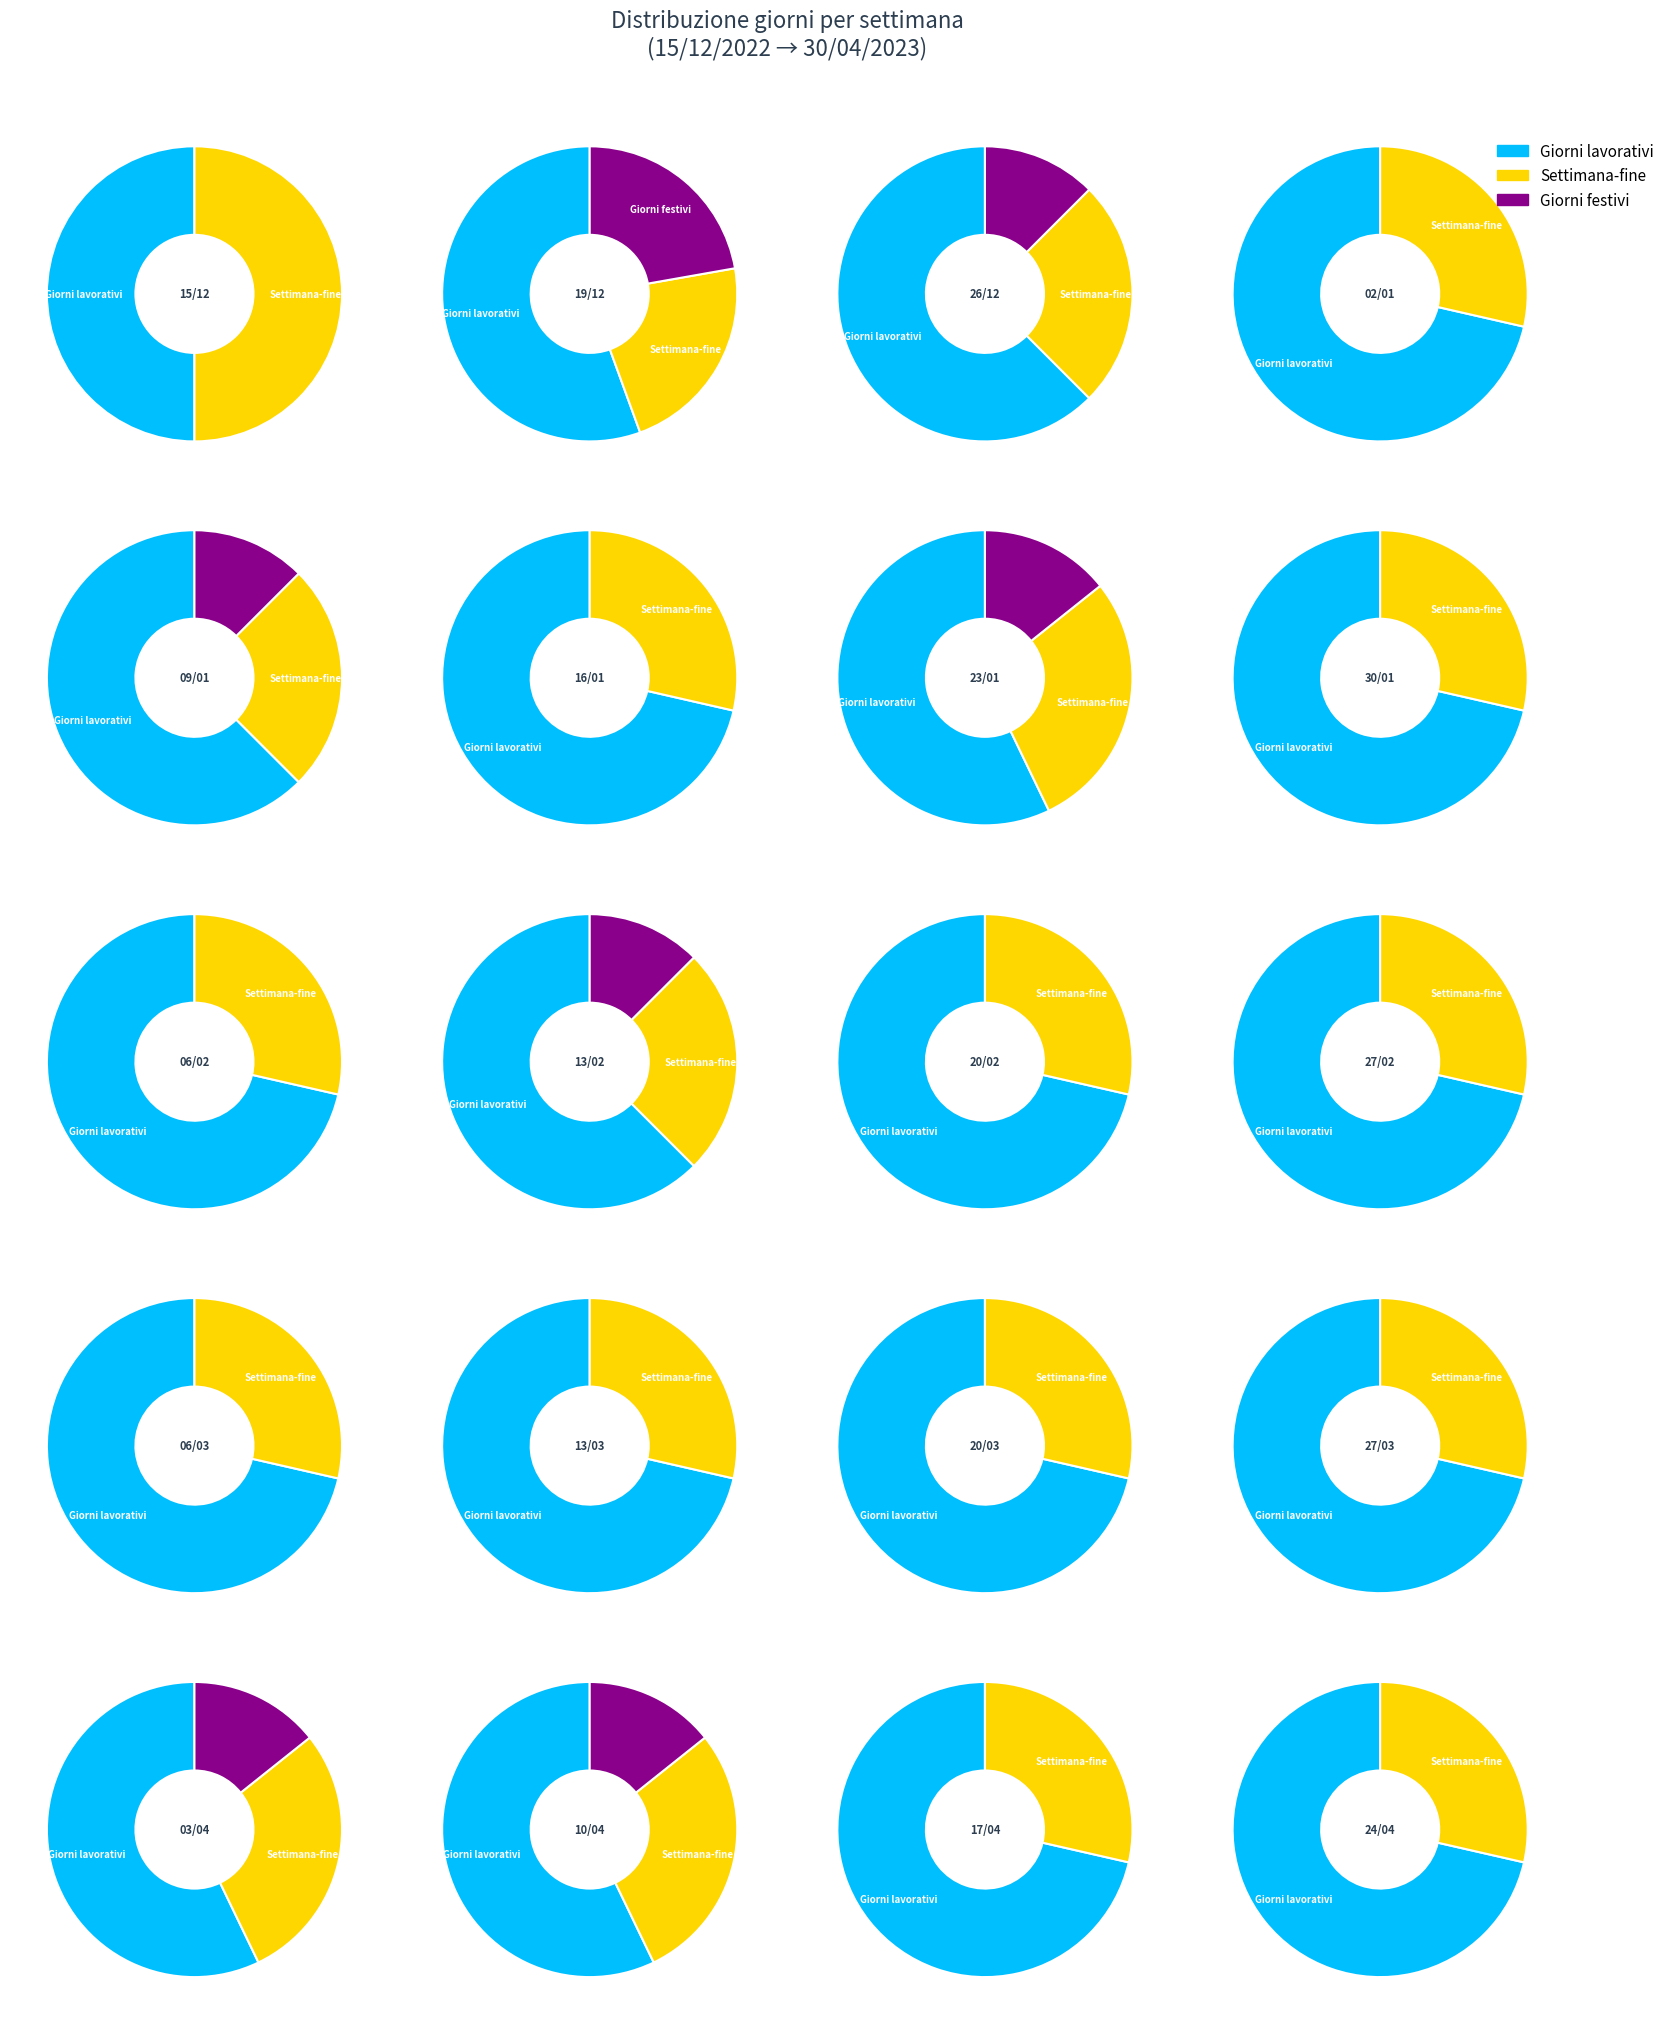

Does 06/02 account for over 50% of the chart?

No